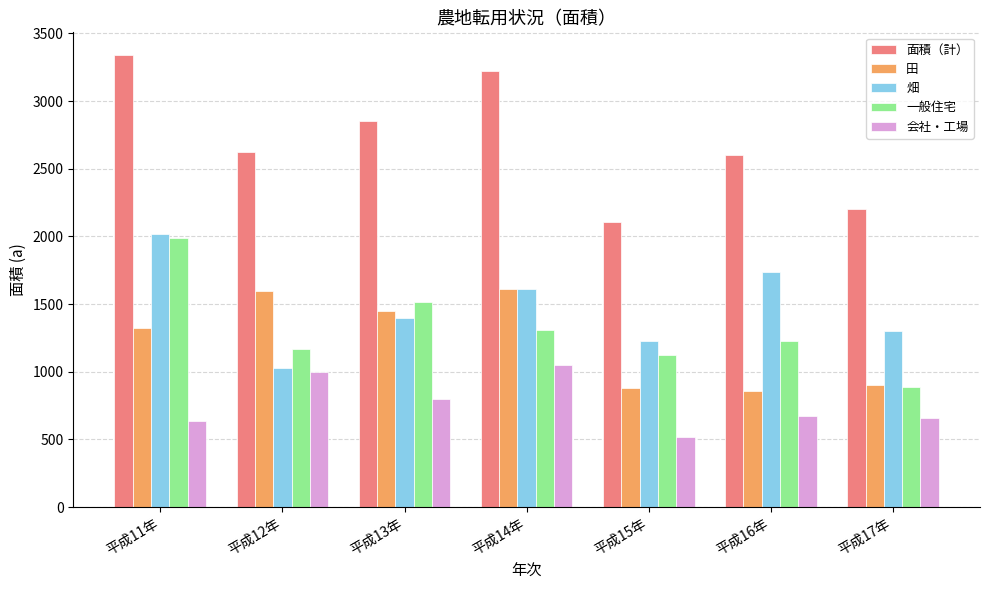

Which series has the largest range (max minus min)?

面積（計）